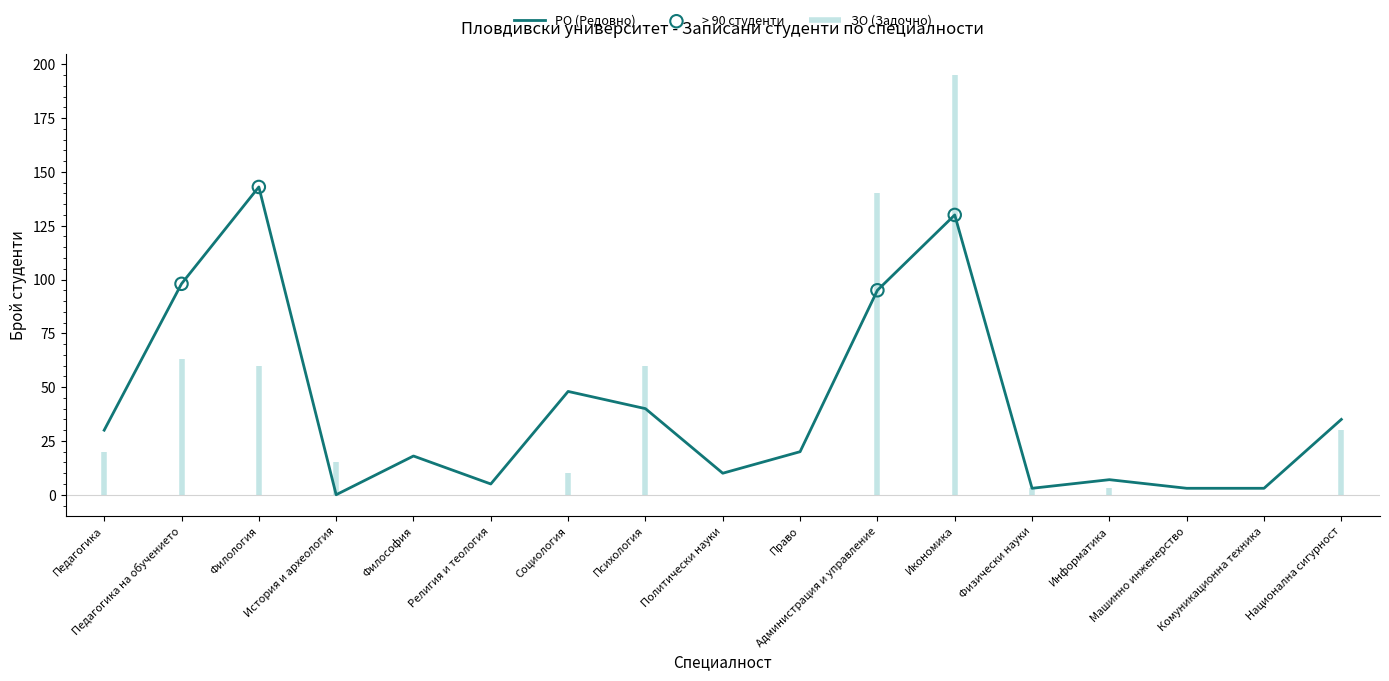

Between Право and Философия, which is larger?

Право